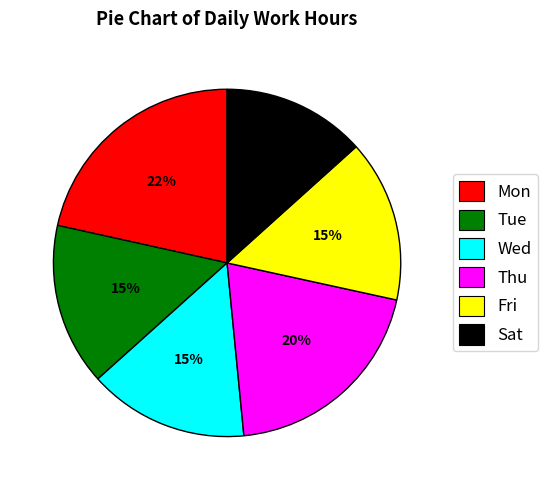

What percentage is the Sat slice, to the nearest percent?

13%